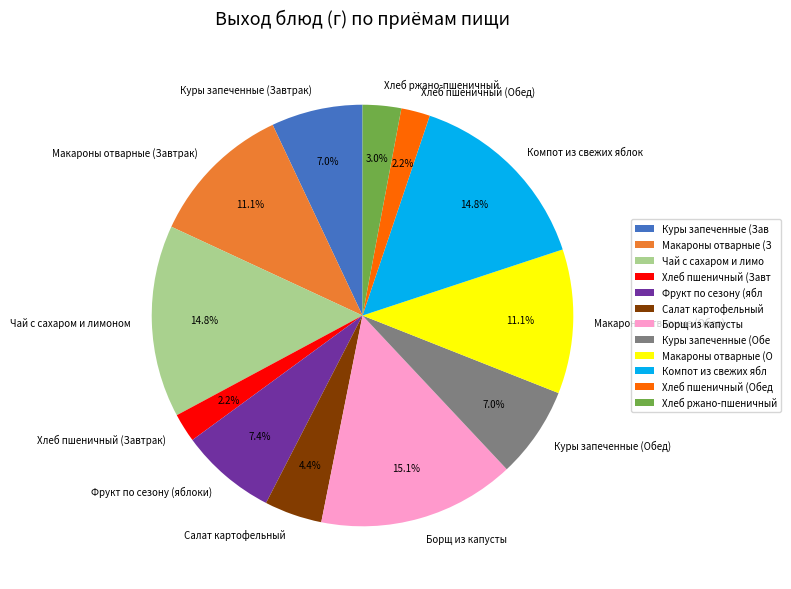

What is the ratio of the value at Фрукт по сезону (яблоки) to the value at Хлеб ржано-пшеничный?

2.5